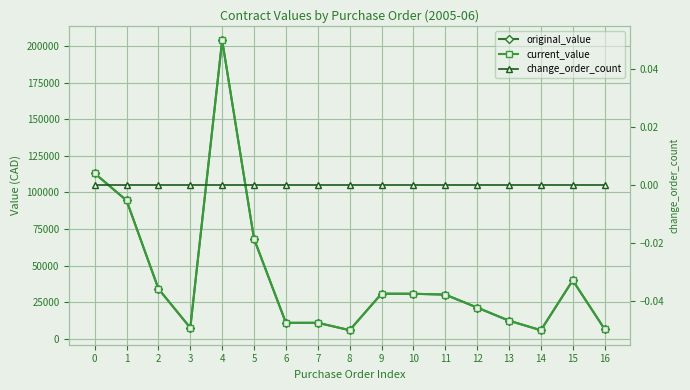

Is this an area chart (filled region under the line)?

No